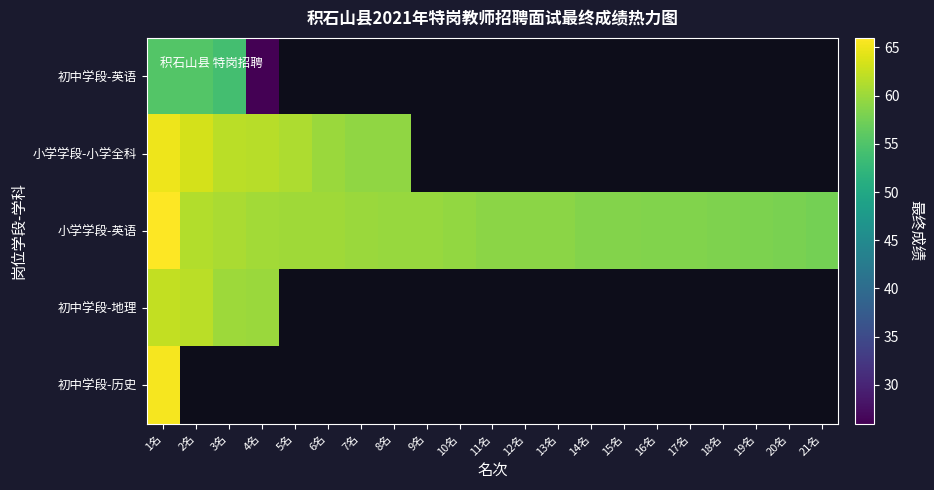

At which category does the chart reach its minimum across all series?

4名